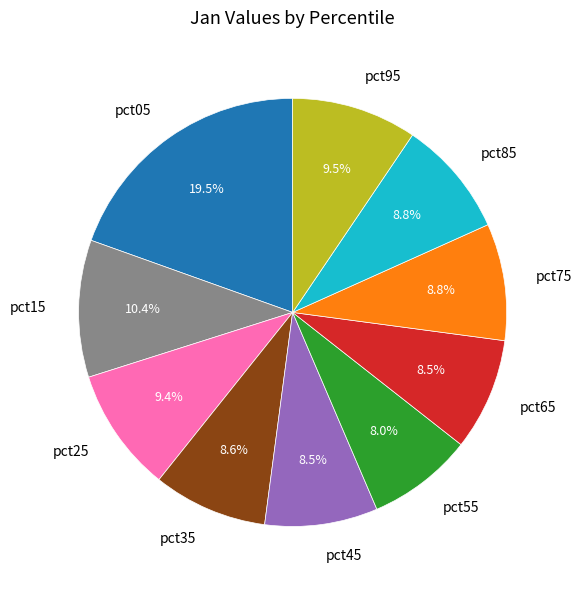

What percentage is NOT represented by pct35?

91.4%